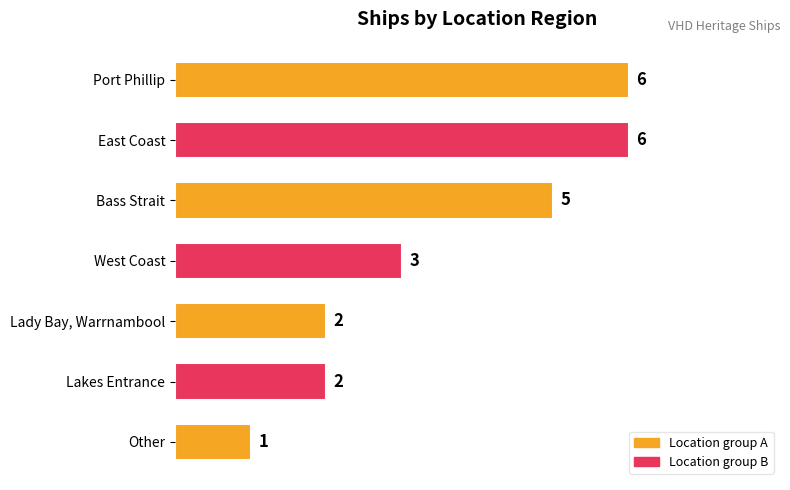

Are the bars grouped side by side (vs. stacked)?

No